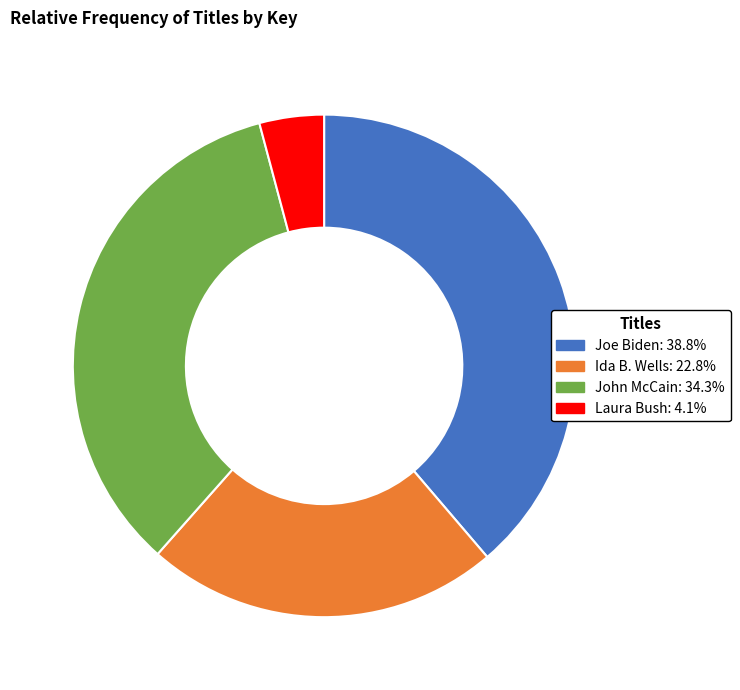

Do Joe Biden: 38.8% and John McCain: 34.3% together represent more than half of the pie?

Yes